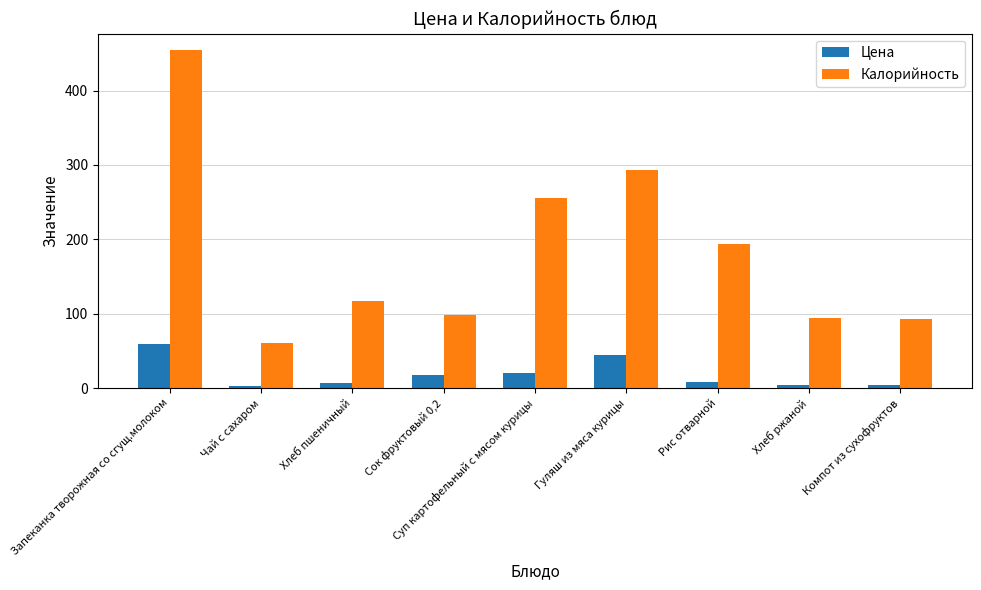

Where is Цена nearest to the value 30?

Суп картофельный с мясом курицы